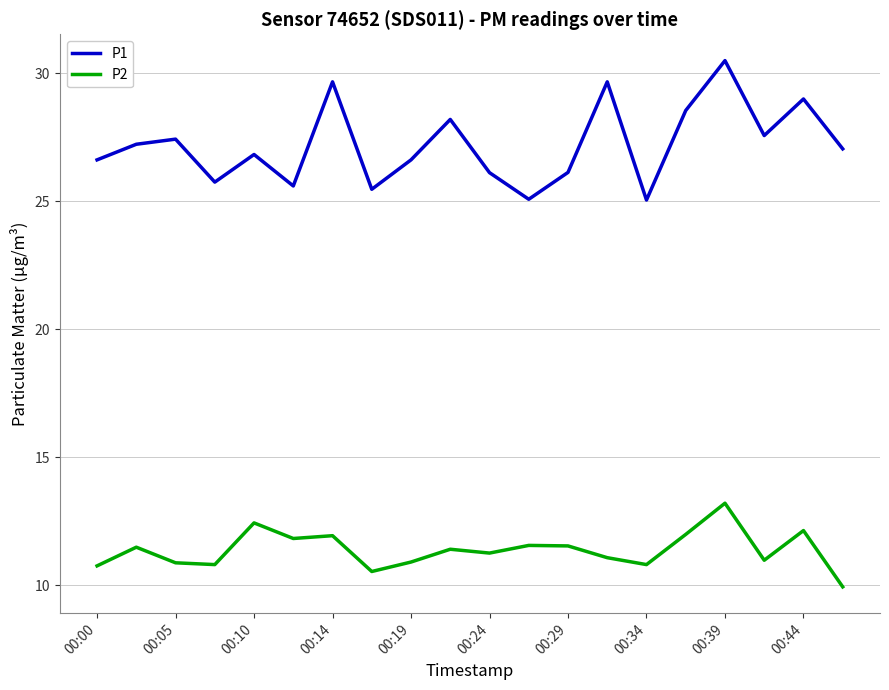

What is the smallest value displayed?

9.9